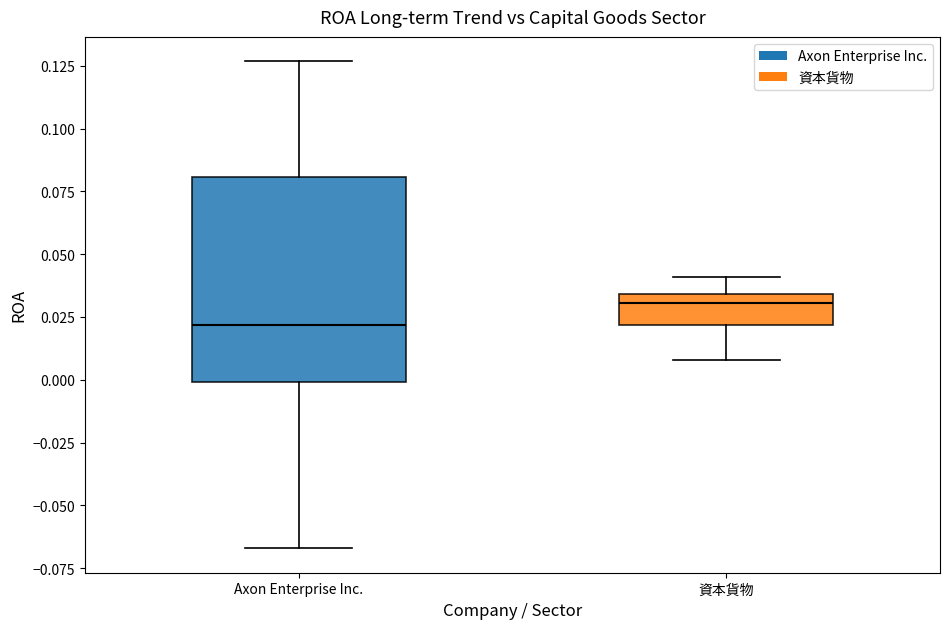

Reading left to right, transcribe this box plot: for each box, give where its median line is, the range the box spans, and where its two whiskers end, as read against the y-axis. The values are not printed on the chart, so give them approximately, as read against the axis.

Axon Enterprise Inc.: median 0.020, box 0.000 to 0.080, whiskers -0.065 to 0.125
資本貨物: median 0.030, box 0.020 to 0.035, whiskers 0.010 to 0.040